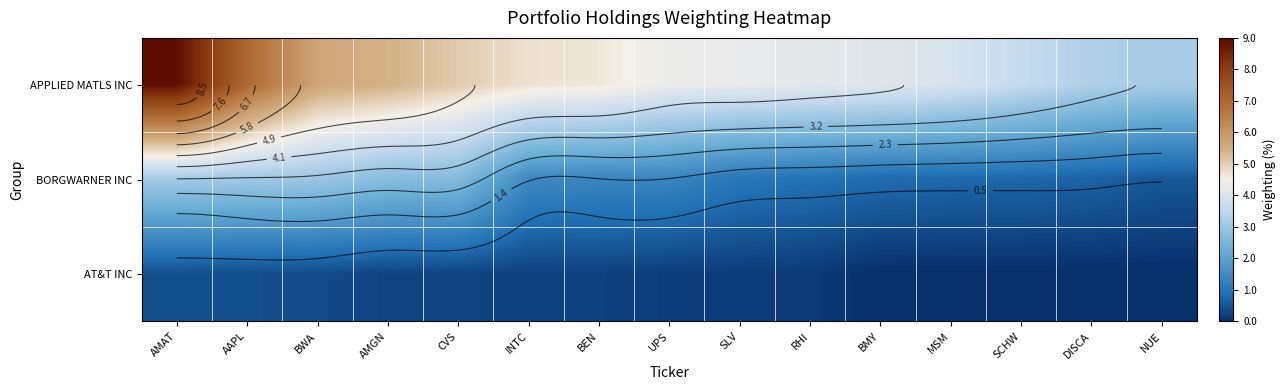

Rank the series by their average value, from lowest to highest.

AT&T INC, BORGWARNER INC, APPLIED MATLS INC